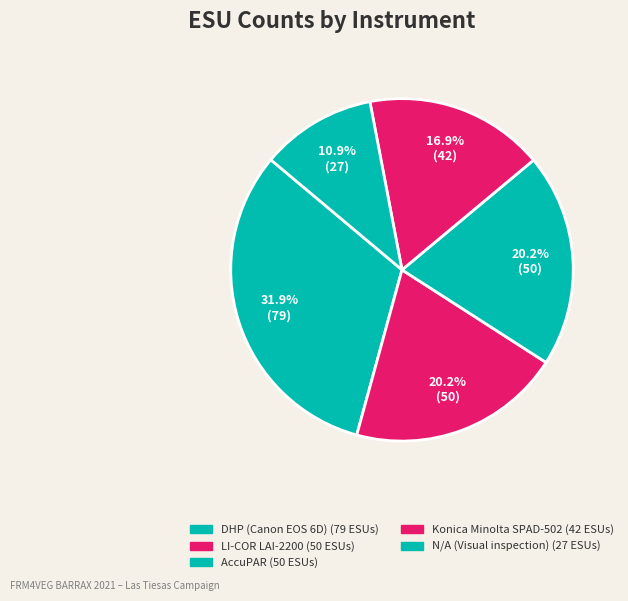

What percentage is the AccuPAR slice, to the nearest percent?

20%